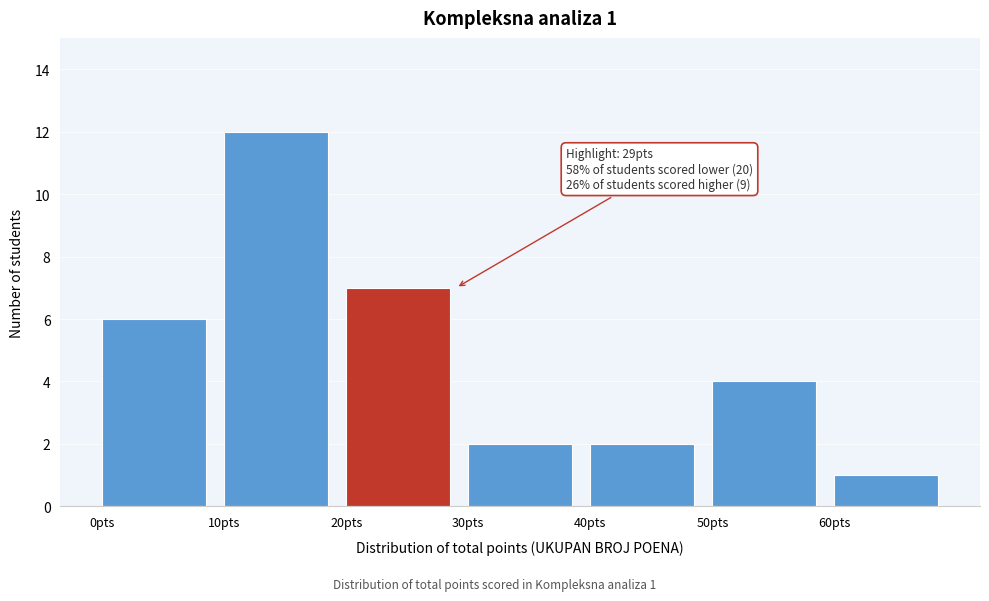

Which range on the x-axis has the tallest bar?

10 to 20